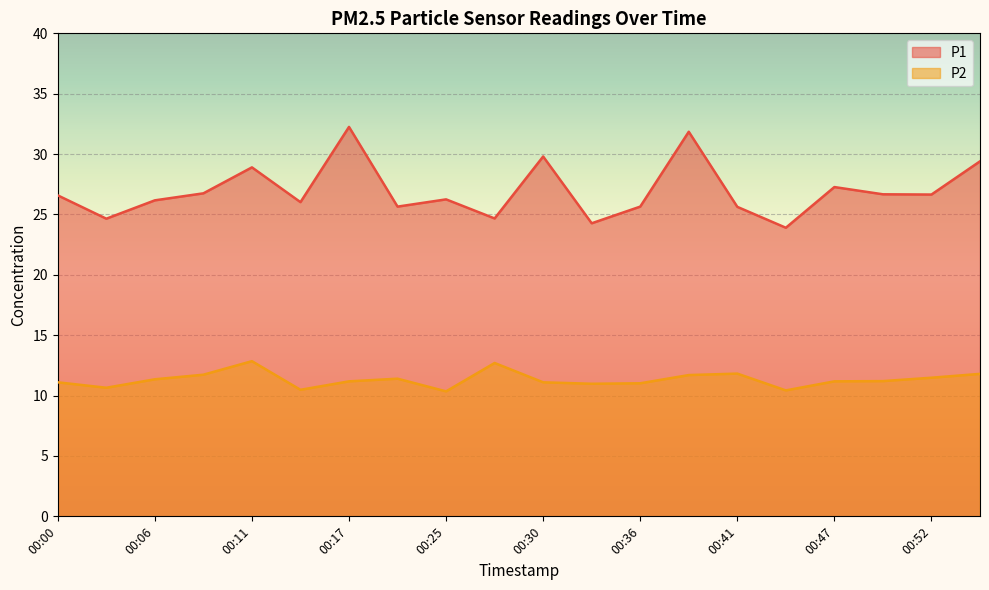

What is the smallest value displayed?

10.3